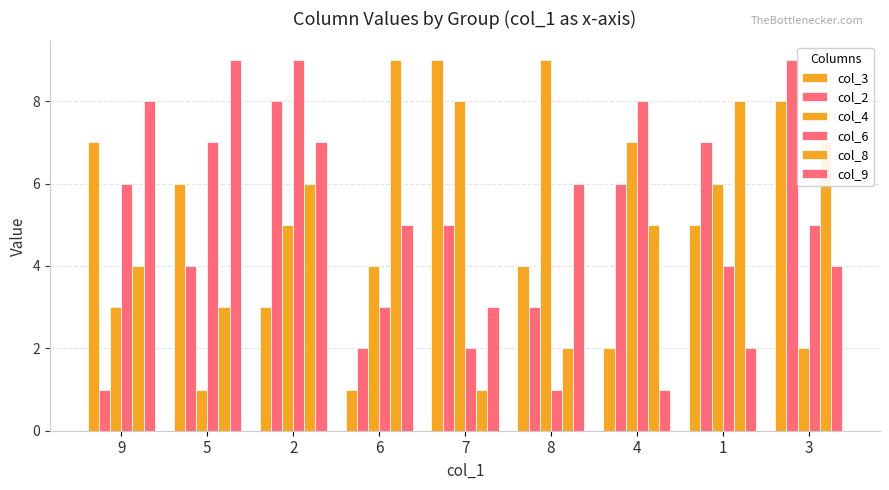

How many categories are shown in the chart?

9